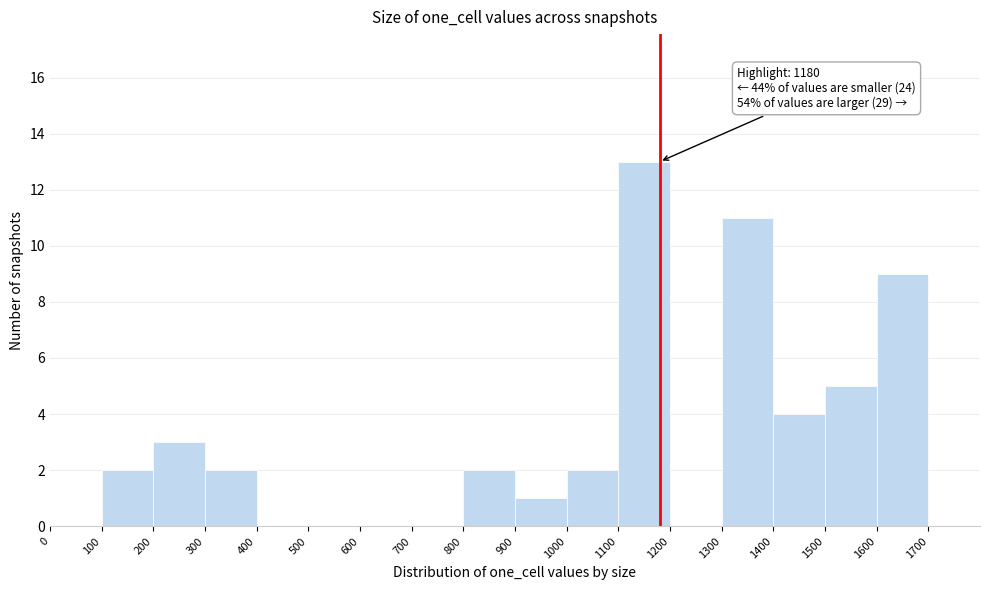

Which range on the x-axis has the tallest bar?

1100 to 1200